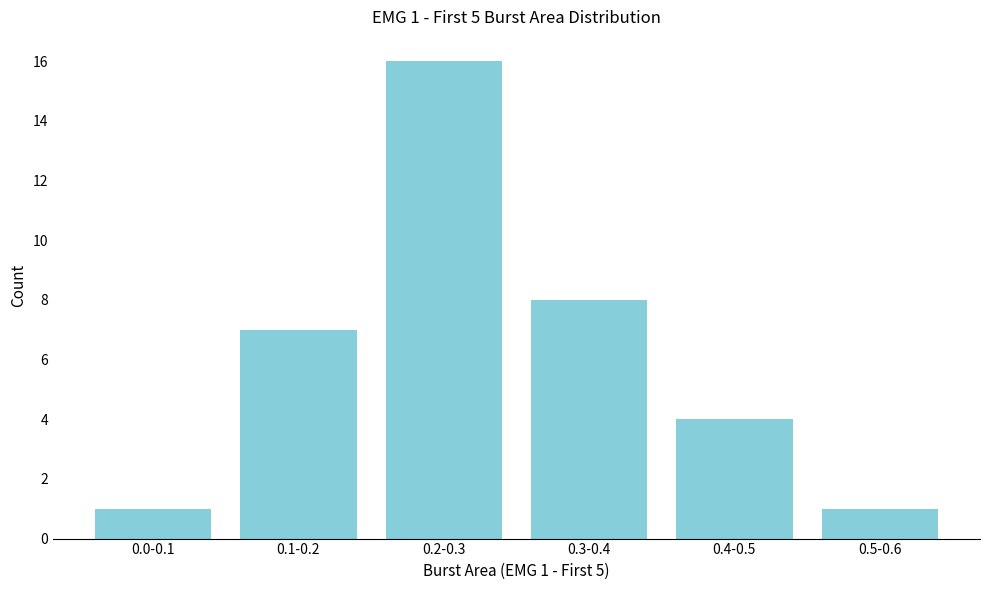

Reading left to right, extract all data points from this chart.

0.0-0.1=1	0.1-0.2=7	0.2-0.3=16	0.3-0.4=8	0.4-0.5=4	0.5-0.6=1